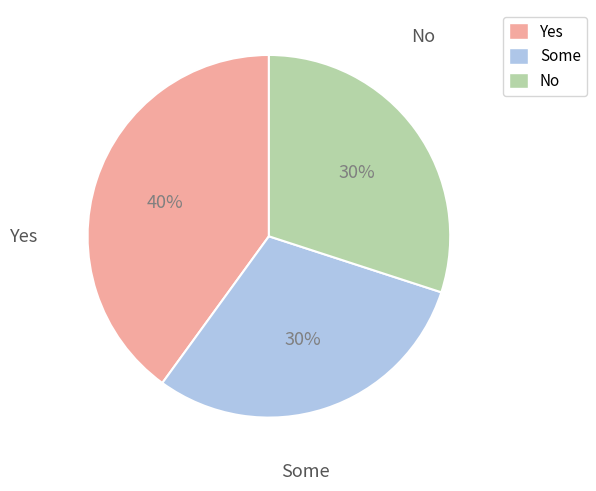

To the nearest percent, what is the difference between the largest and smallest slice percentages?

10%